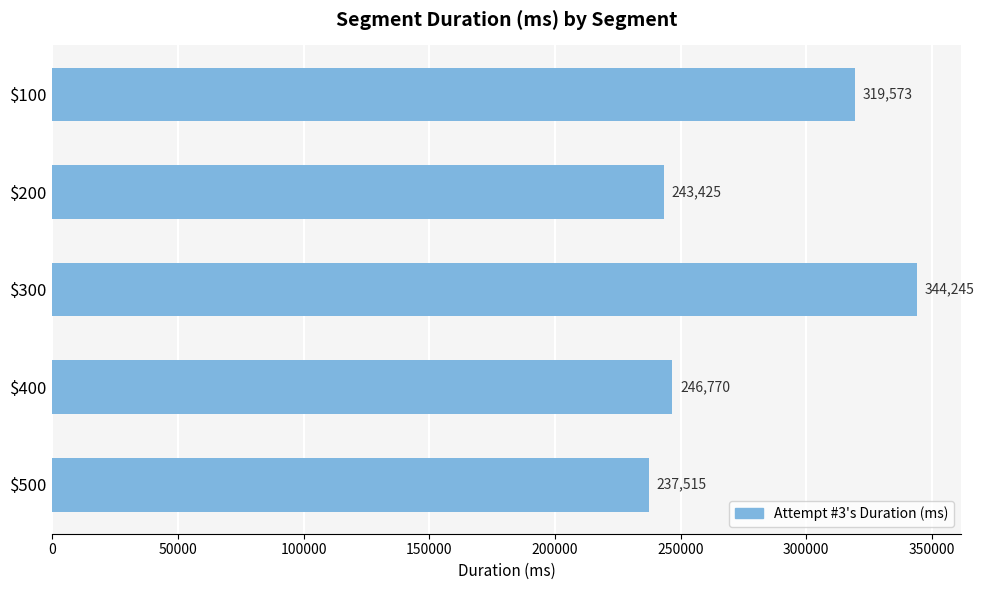

Reading top to bottom, transcribe all the data shown in this chart.

319573	243425	344245	246770	237515